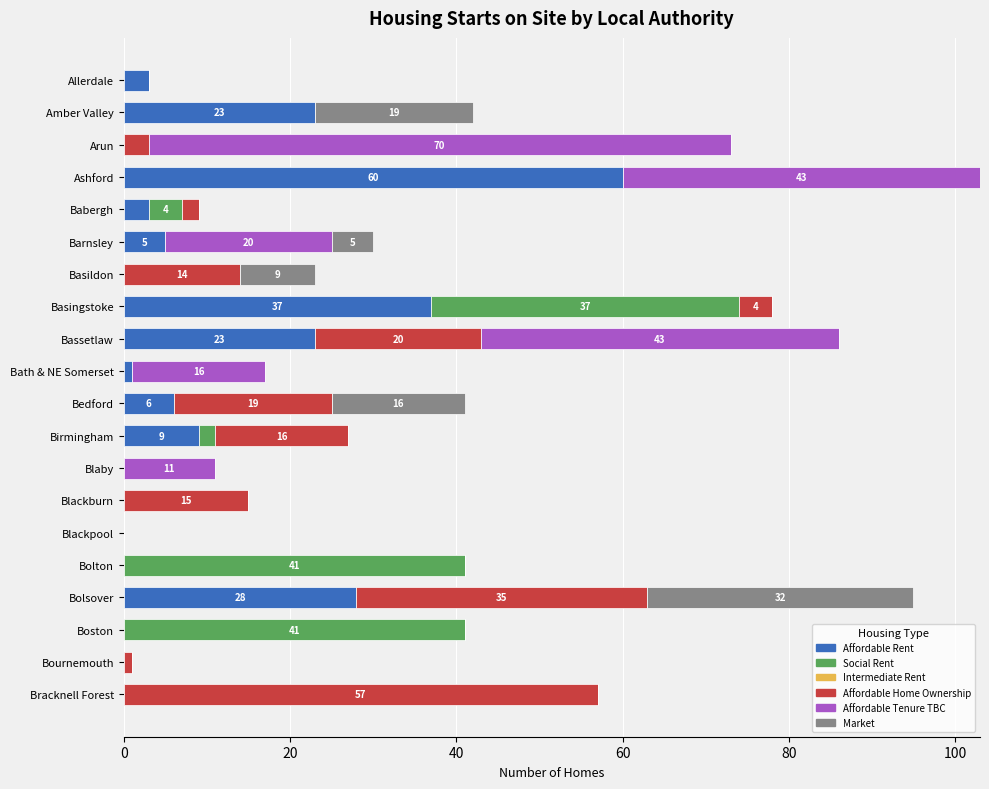

What is the highest value of the Affordable Rent series?

60